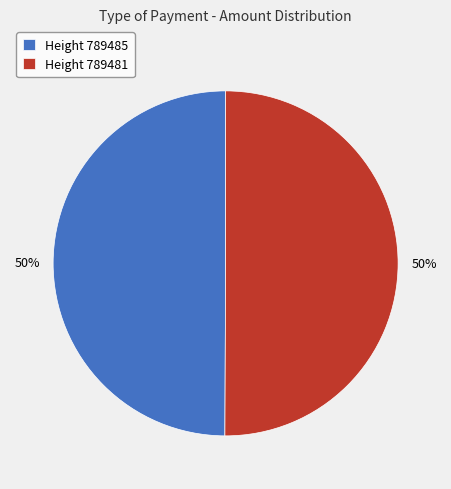

Count the number of slices in the pie.

2